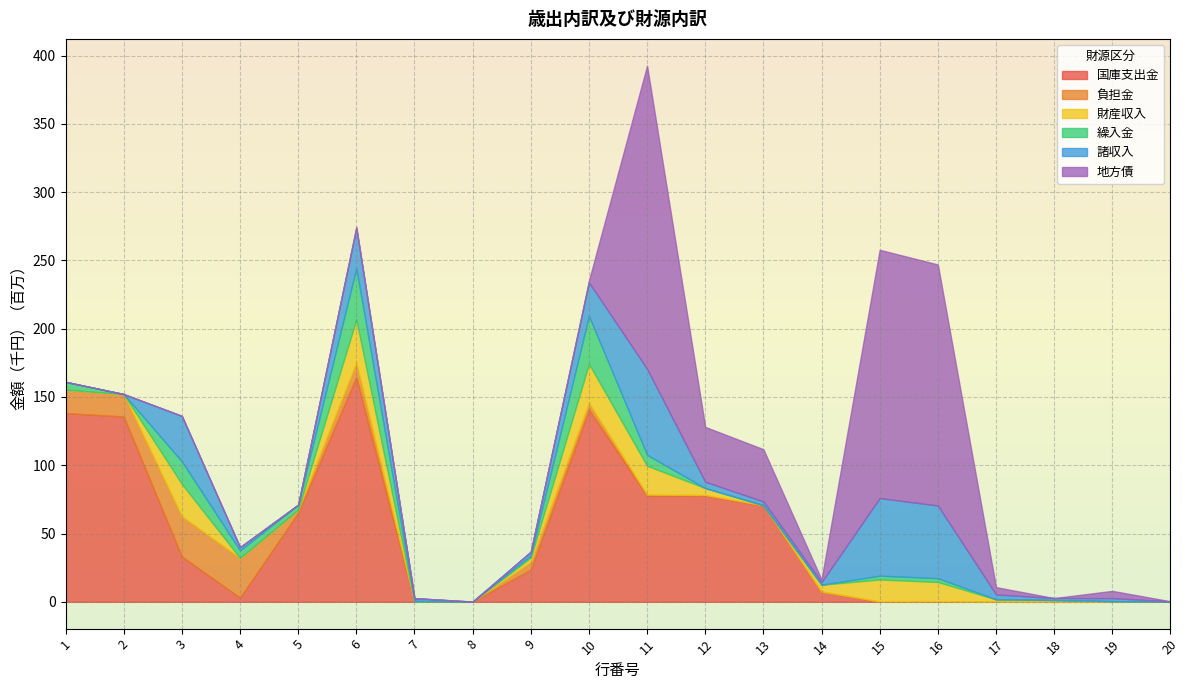

Rank the series at 15 from lowest to highest value.

国庫支出金, 負担金, 繰入金, 財産収入, 諸収入, 地方債